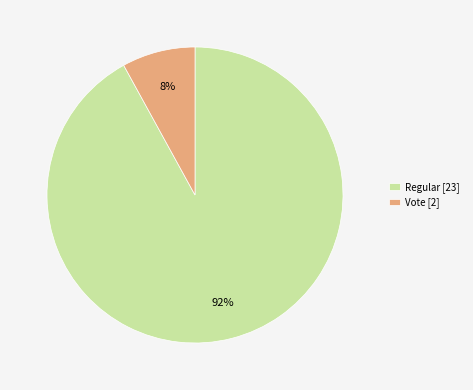

Is there any slice that represents more than half of the pie?

Yes